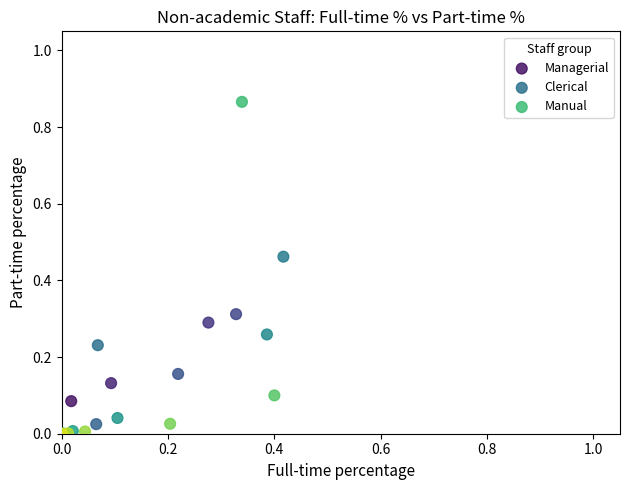

Which series contains the highest Y value?

Manual